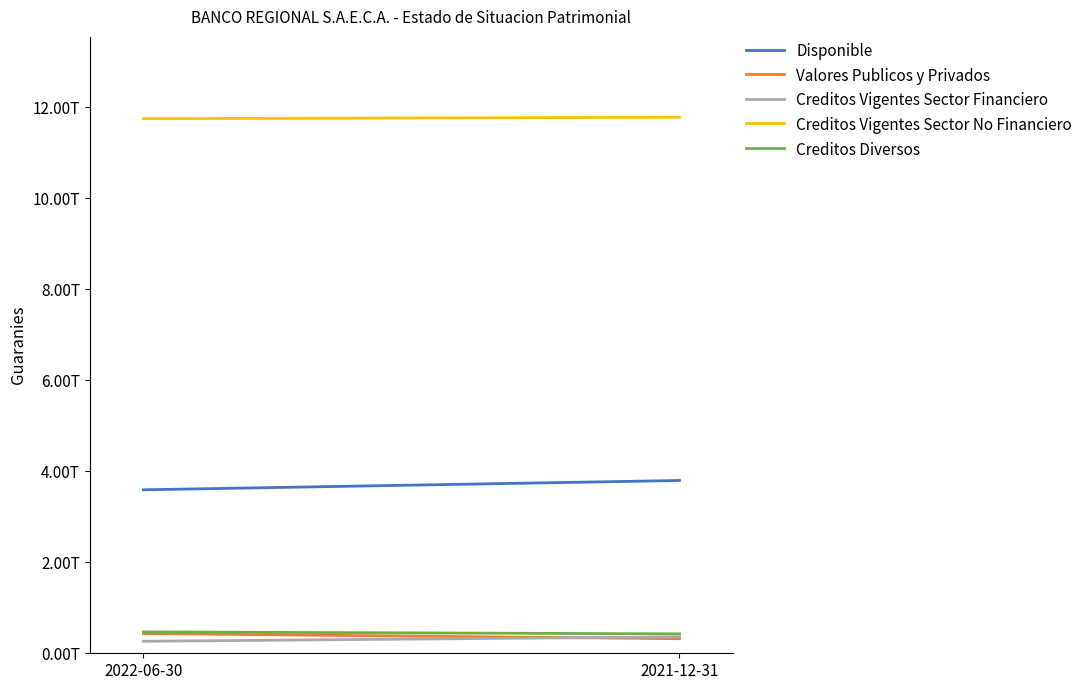

Reading right to left, transcribe all the data shown in this chart.

Disponible: 2021-12-31=3799196219471	2022-06-30=3593948229056
Valores Publicos y Privados: 2021-12-31=320010615787	2022-06-30=434272187992
Creditos Vigentes Sector Financiero: 2021-12-31=359994492099	2022-06-30=263844767679
Creditos Vigentes Sector No Financiero: 2021-12-31=11784271673450	2022-06-30=11753841158332
Creditos Diversos: 2021-12-31=426617811795	2022-06-30=470215510415